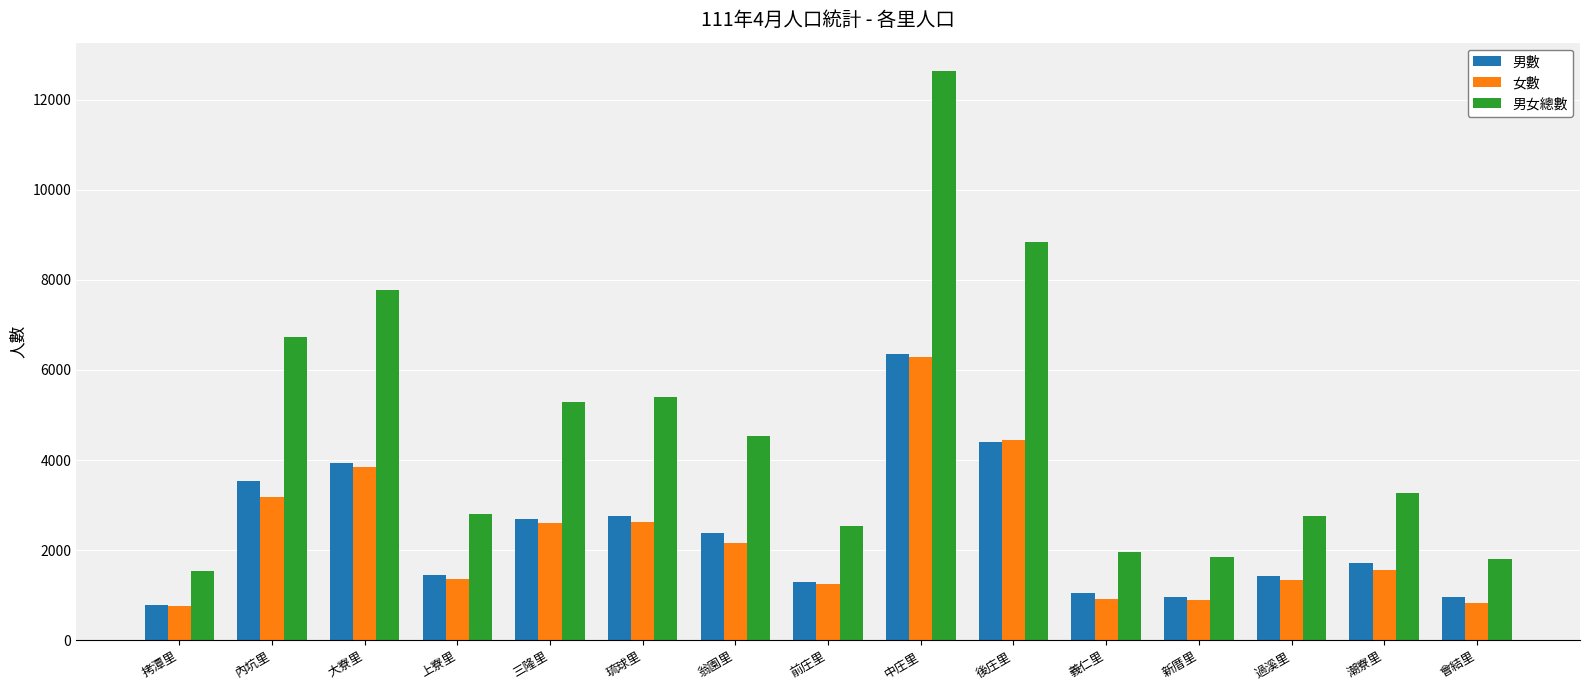

What is the difference between the maximum and minimum values in the 男女總數 series?

11092